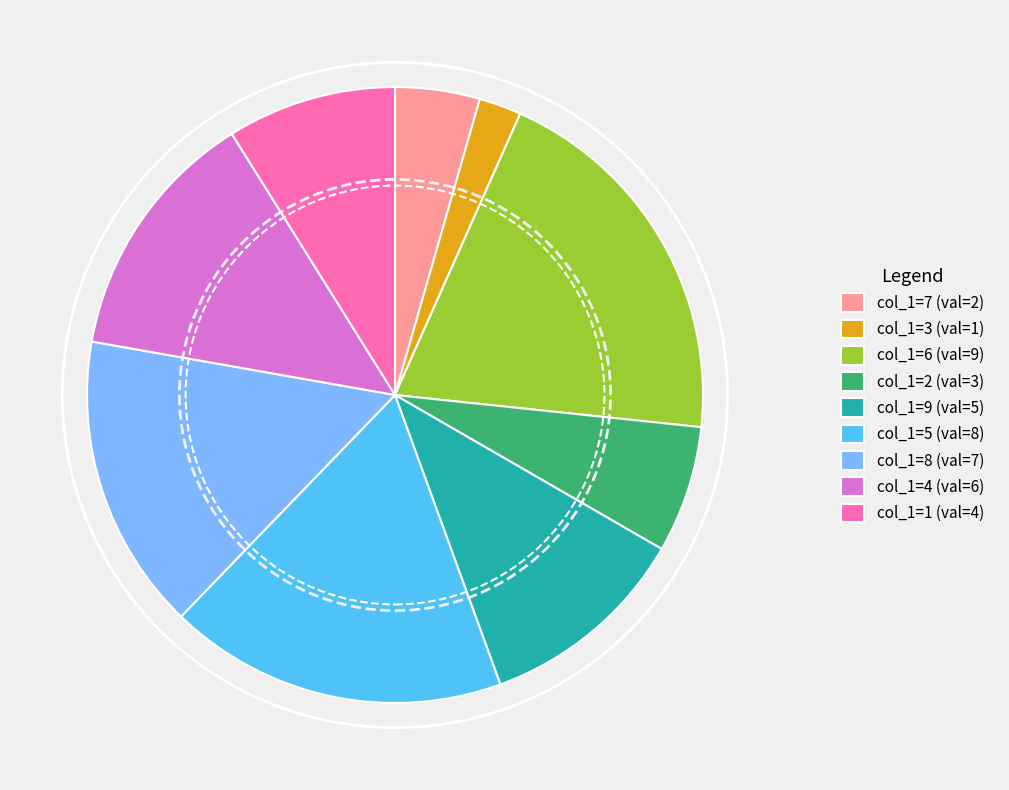

Is the sum of col_1=7 (val=2) and col_1=1 (val=4) greater than half?

No